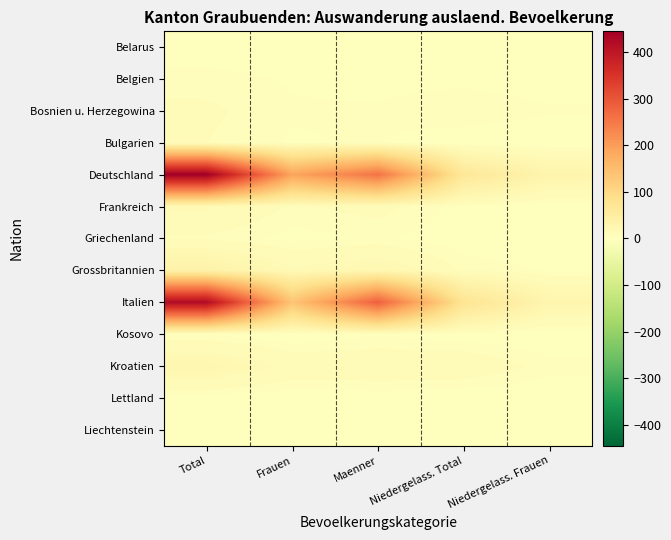

Reading left to right, transcribe all the data shown in this chart.

Belarus: Total=1	Frauen=0	Maenner=1	Niedergelass. Total=0	Niedergelass. Frauen=0
Belgien: Total=5	Frauen=3	Maenner=2	Niedergelass. Total=2	Niedergelass. Frauen=1
Bosnien u. Herzegowina: Total=8	Frauen=4	Maenner=4	Niedergelass. Total=7	Niedergelass. Frauen=4
Bulgarien: Total=7	Frauen=3	Maenner=4	Niedergelass. Total=0	Niedergelass. Frauen=0
Deutschland: Total=444	Frauen=188	Maenner=256	Niedergelass. Total=64	Niedergelass. Frauen=28
Frankreich: Total=15	Frauen=6	Maenner=9	Niedergelass. Total=2	Niedergelass. Frauen=0
Griechenland: Total=6	Frauen=2	Maenner=4	Niedergelass. Total=1	Niedergelass. Frauen=0
Grossbritannien: Total=36	Frauen=15	Maenner=21	Niedergelass. Total=6	Niedergelass. Frauen=3
Italien: Total=420	Frauen=136	Maenner=284	Niedergelass. Total=74	Niedergelass. Frauen=26
Kosovo: Total=3	Frauen=0	Maenner=3	Niedergelass. Total=1	Niedergelass. Frauen=0
Kroatien: Total=24	Frauen=12	Maenner=12	Niedergelass. Total=12	Niedergelass. Frauen=5
Lettland: Total=1	Frauen=0	Maenner=1	Niedergelass. Total=0	Niedergelass. Frauen=0
Liechtenstein: Total=2	Frauen=1	Maenner=1	Niedergelass. Total=0	Niedergelass. Frauen=0